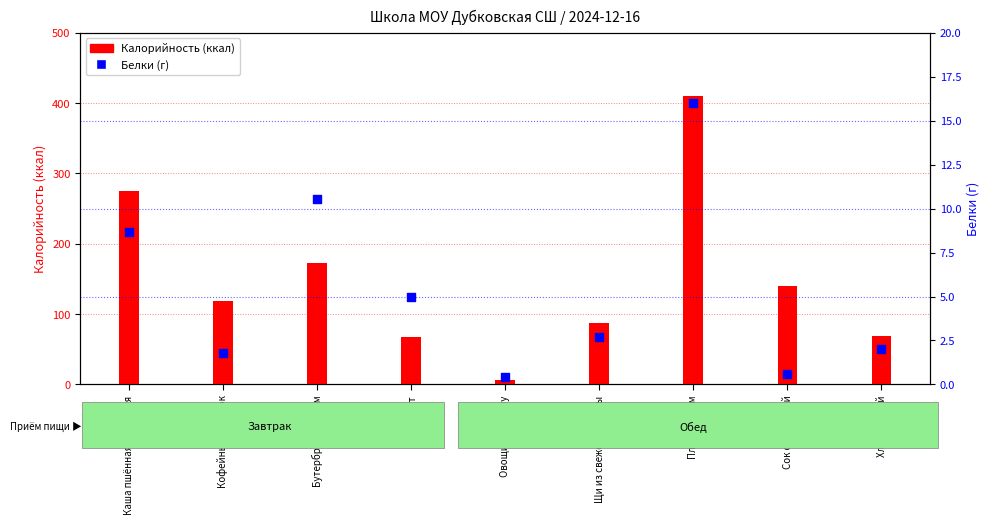

Which series reaches the maximum Y coordinate?

Калорийность